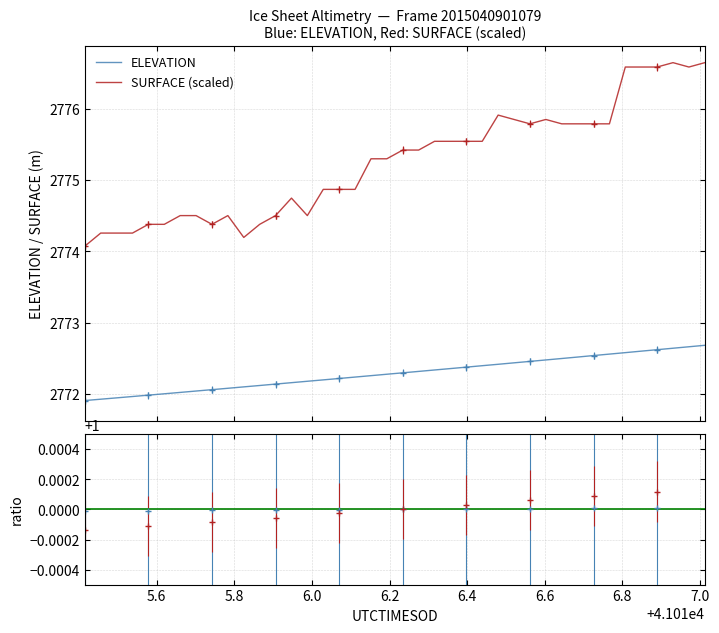

True or false: ELEVATION and SURFACE (scaled) intersect in this chart.

False